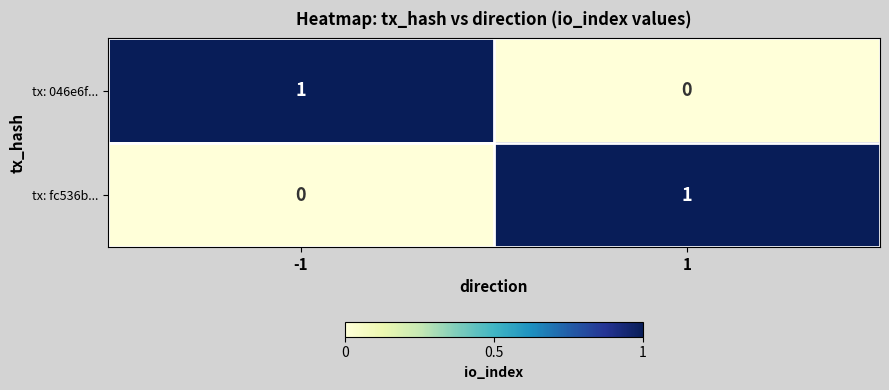

Is it true that tx: fc536b... equals 0 at 1?

False